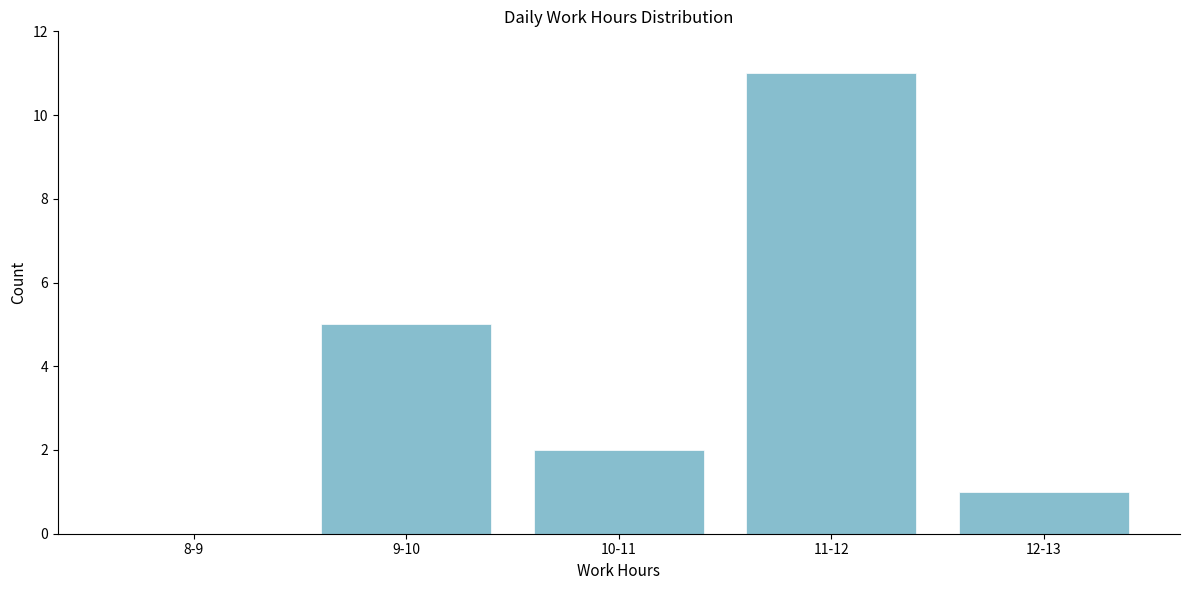

Reading left to right, what are all the values shown in this chart?

8-9=0	9-10=5	10-11=2	11-12=11	12-13=1